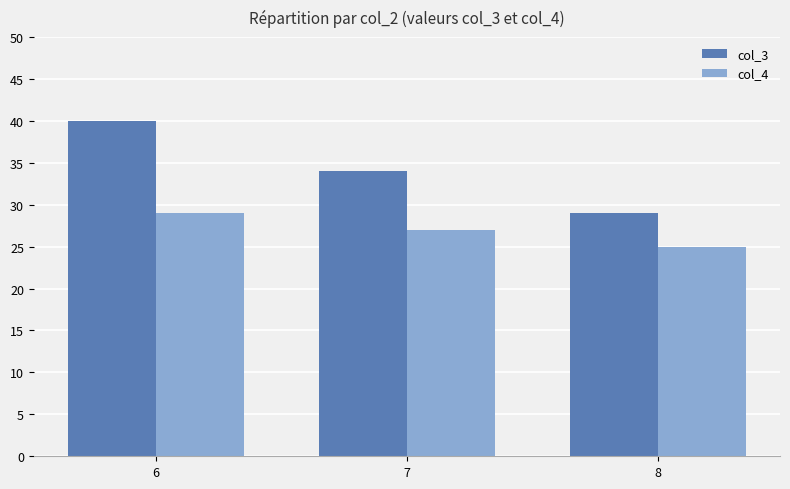

True or false: col_3 has a value of 18 at 6.

False